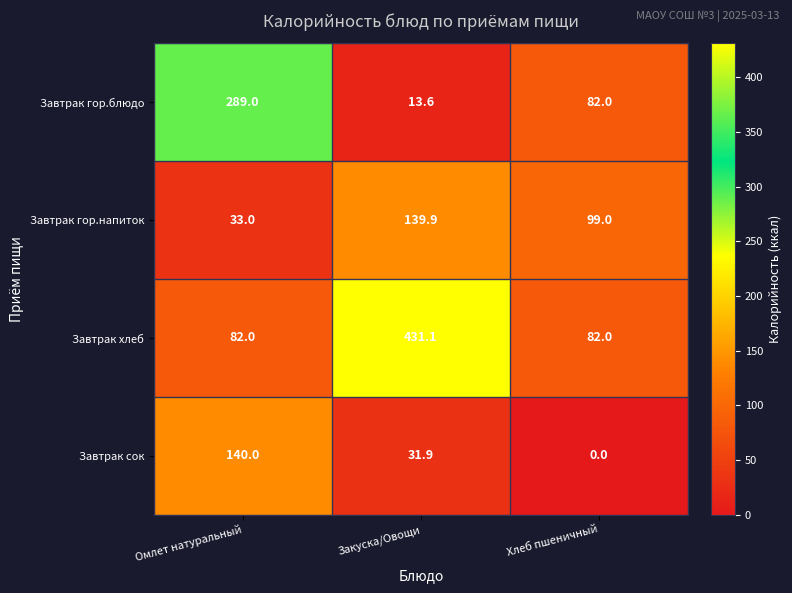

How many series are shown in this chart?

4